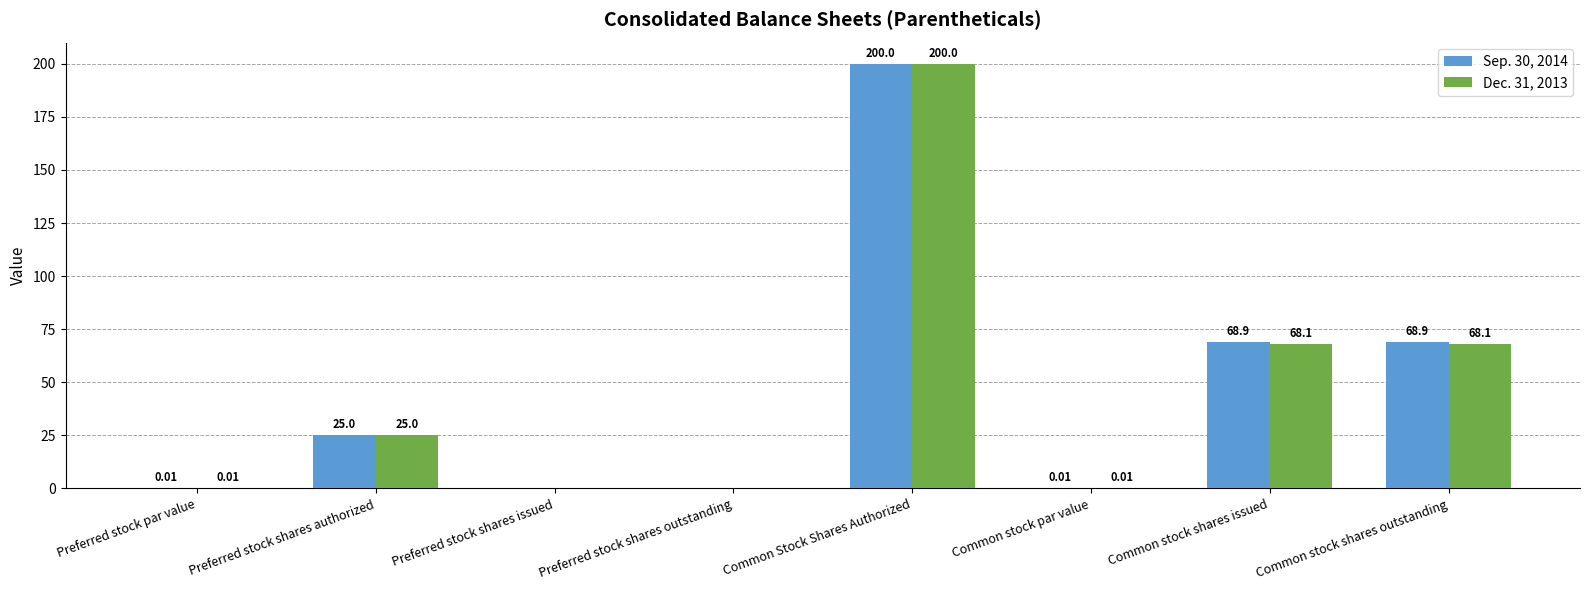

What is the average value of the Dec. 31, 2013 series?

45.2